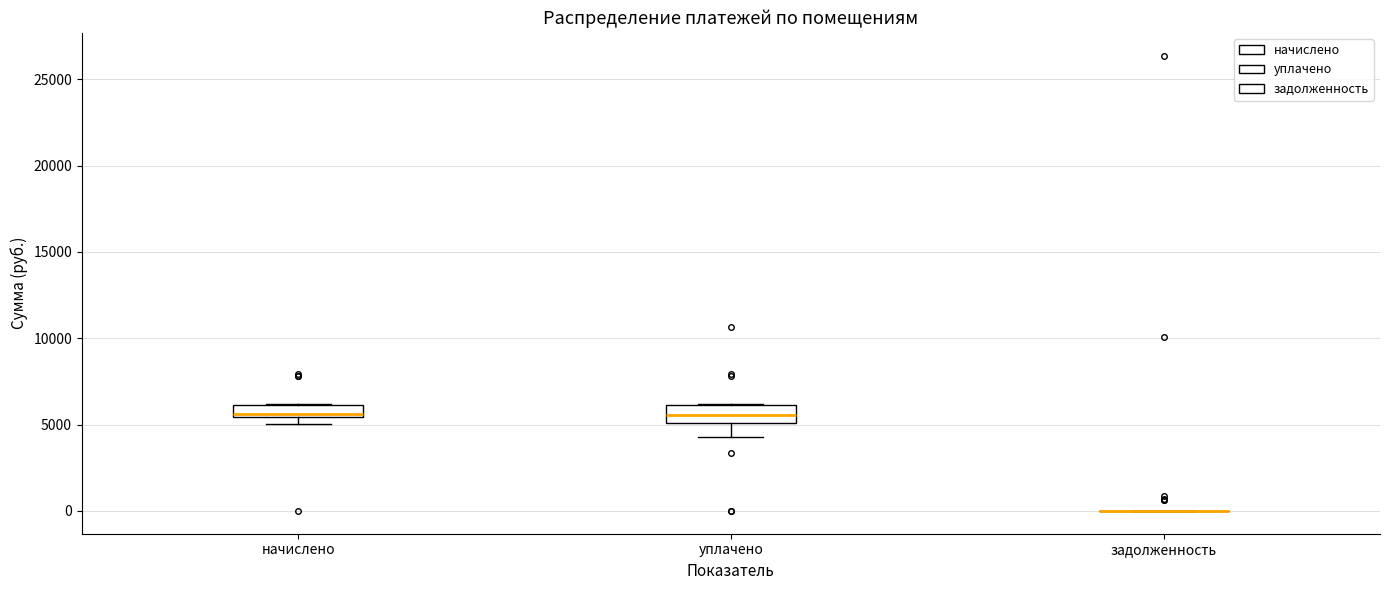

Where is the lower edge of the box for начислено on the y-axis? The values are not printed on the chart, so give them approximately, as read against the axis.

5500